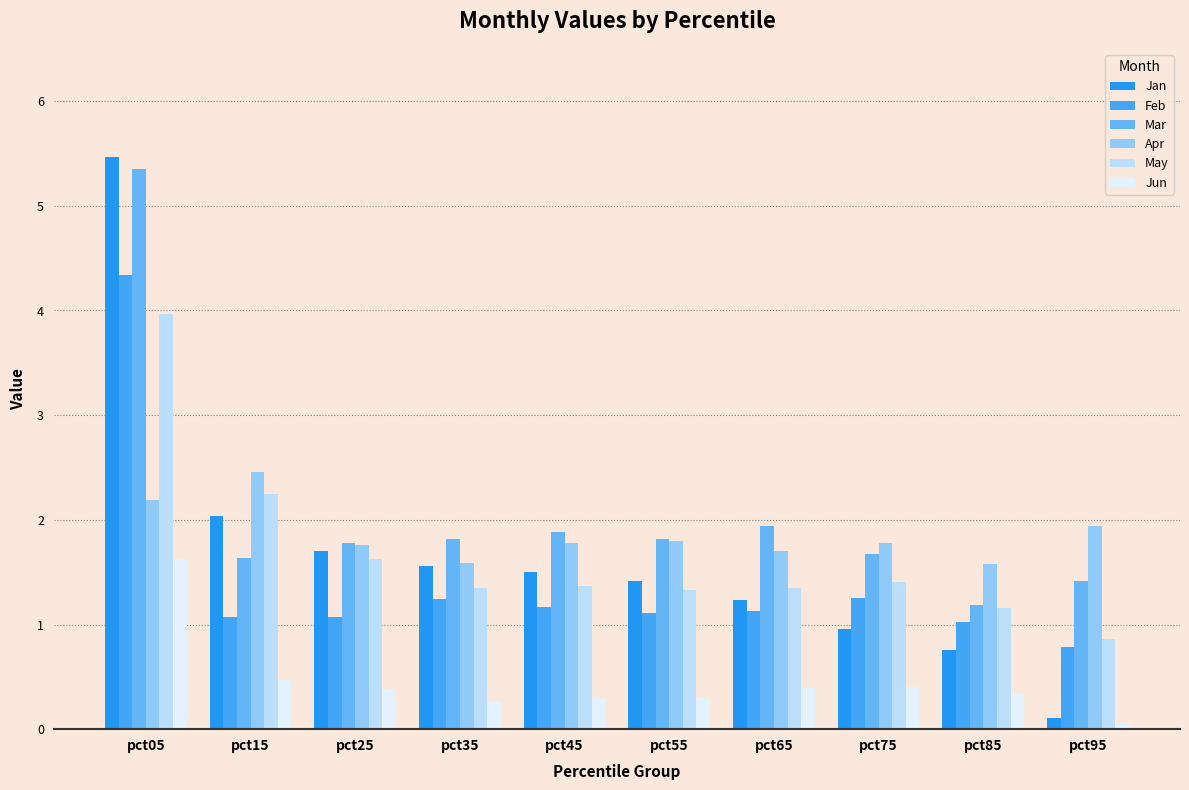

The value of Jun at pct15 is 0.2. True or false?

False